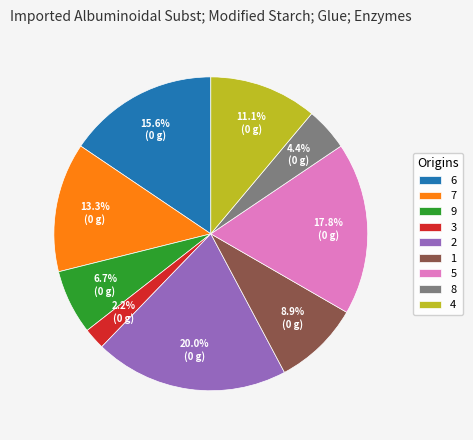

Which has a higher value, 9 or 6?

6